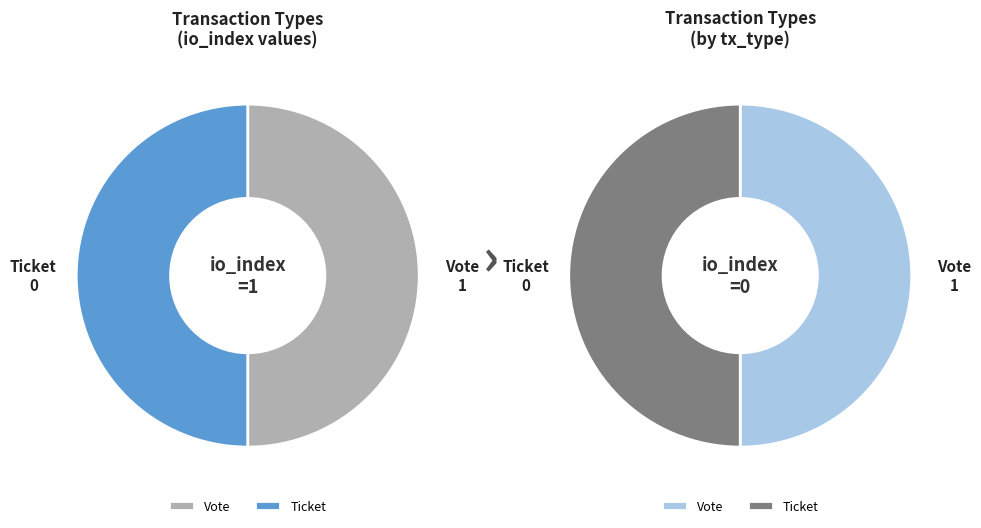

Between Ticket (io_index=0) and Vote (io_index=1), which is larger?

Vote (io_index=1)